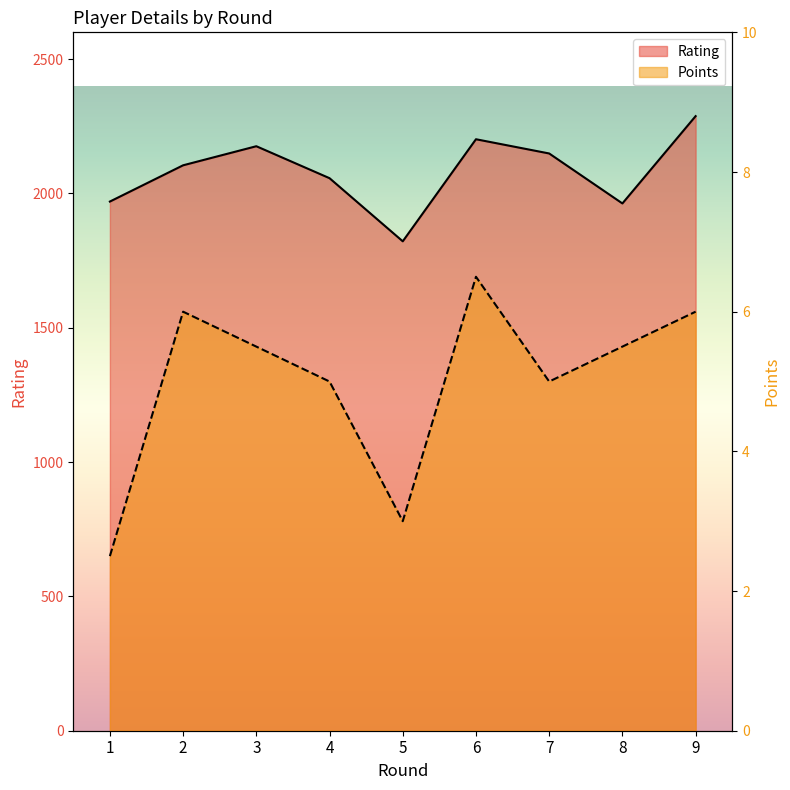

List the series in order of their peak value, lowest first.

Points, Rating